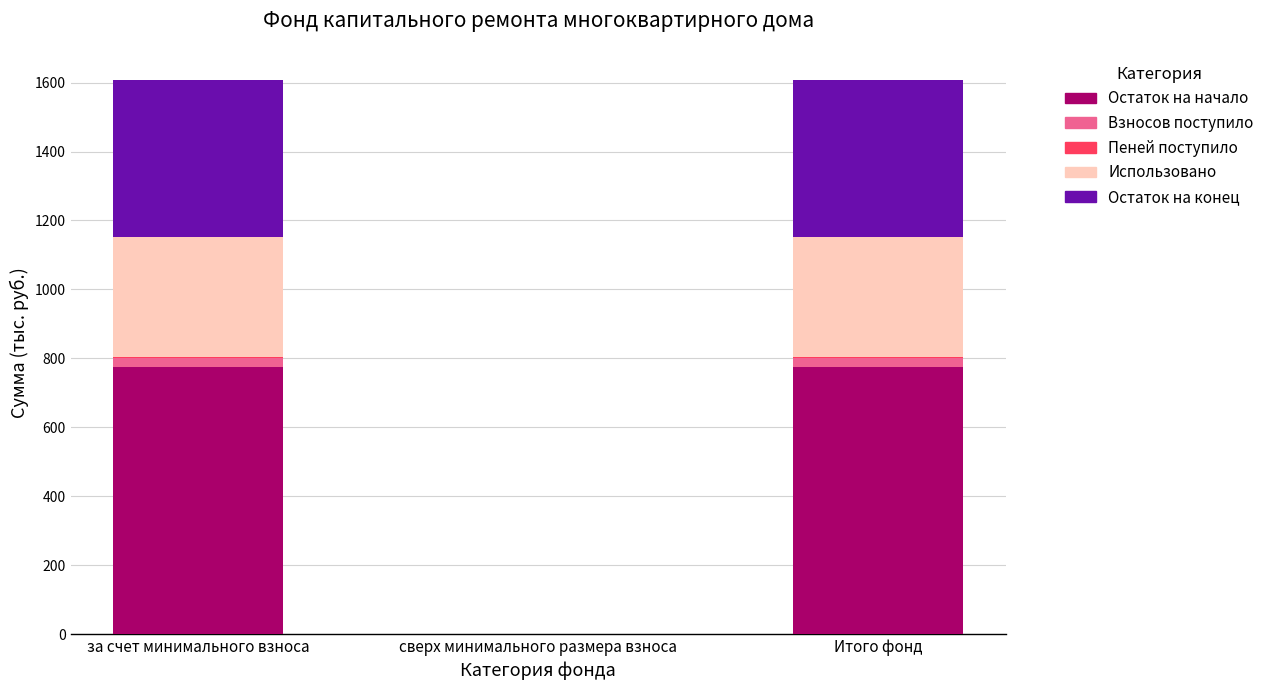

What is the highest value of the Остаток на начало series?

775.3